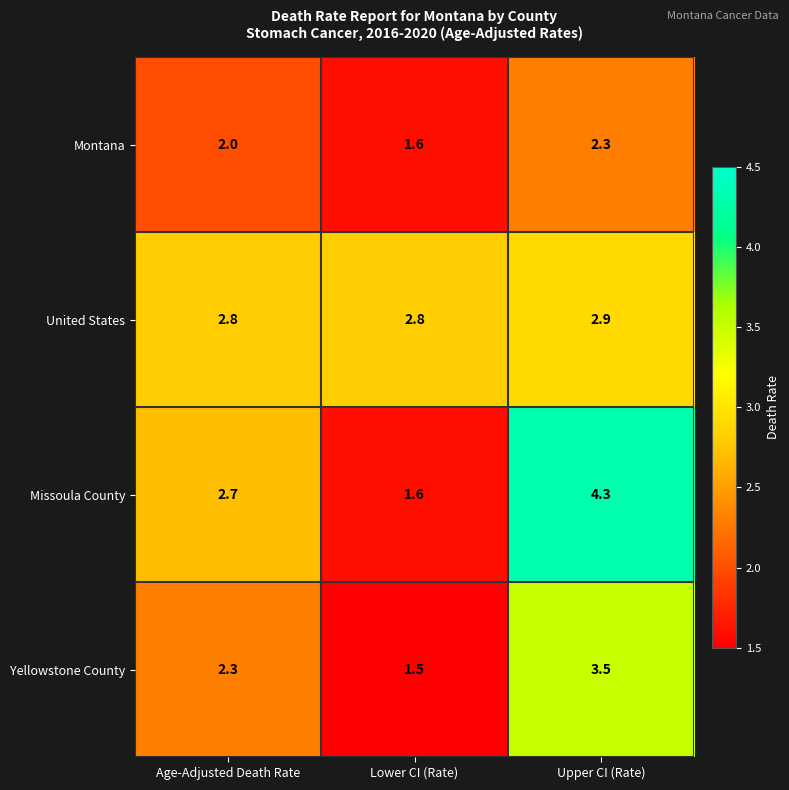

How many series are shown in this chart?

4